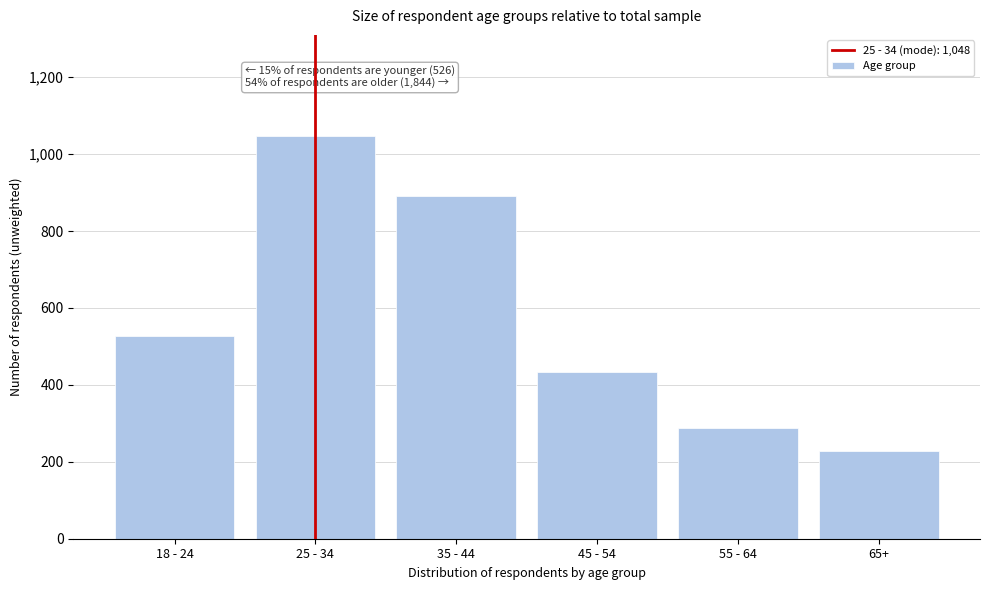

Reading left to right, extract all data points from this chart.

18 - 24=526	25 - 34=1048	35 - 44=892	45 - 54=434	55 - 64=289	65+=229